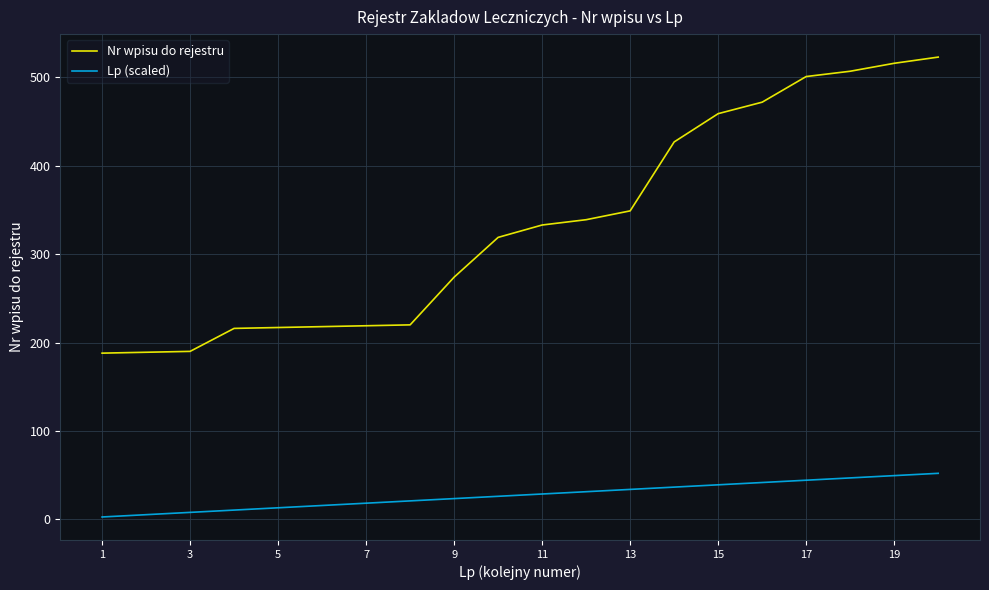

Which series has the widest spread of values?

Nr wpisu do rejestru